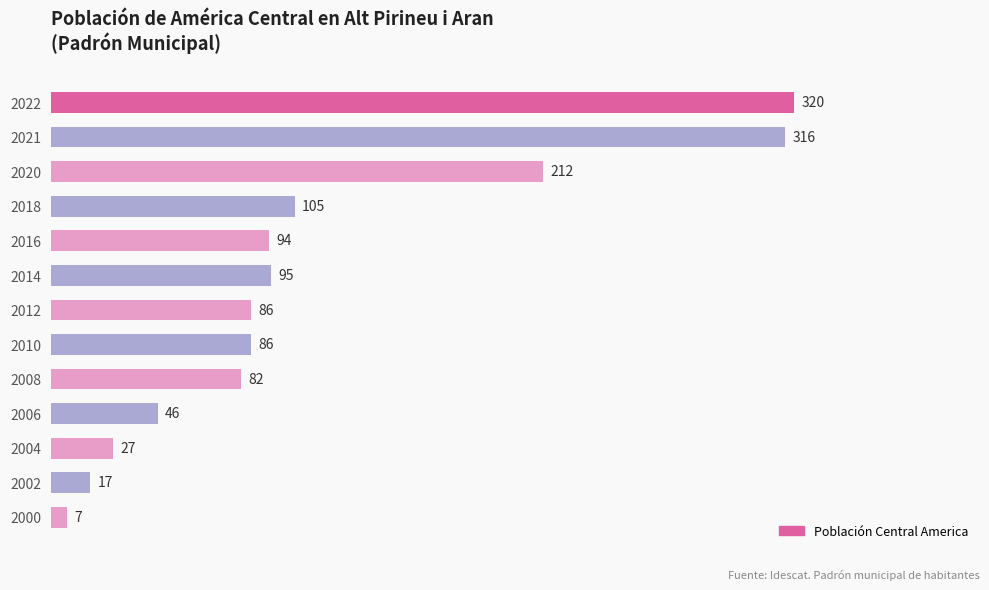

What is the approximate value at 2012?

86